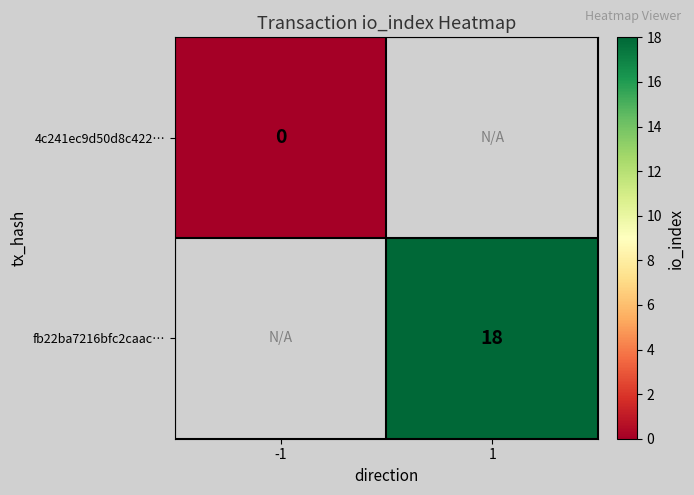

The value of fb22ba7216bfc2caac… at 1 is 26. True or false?

False